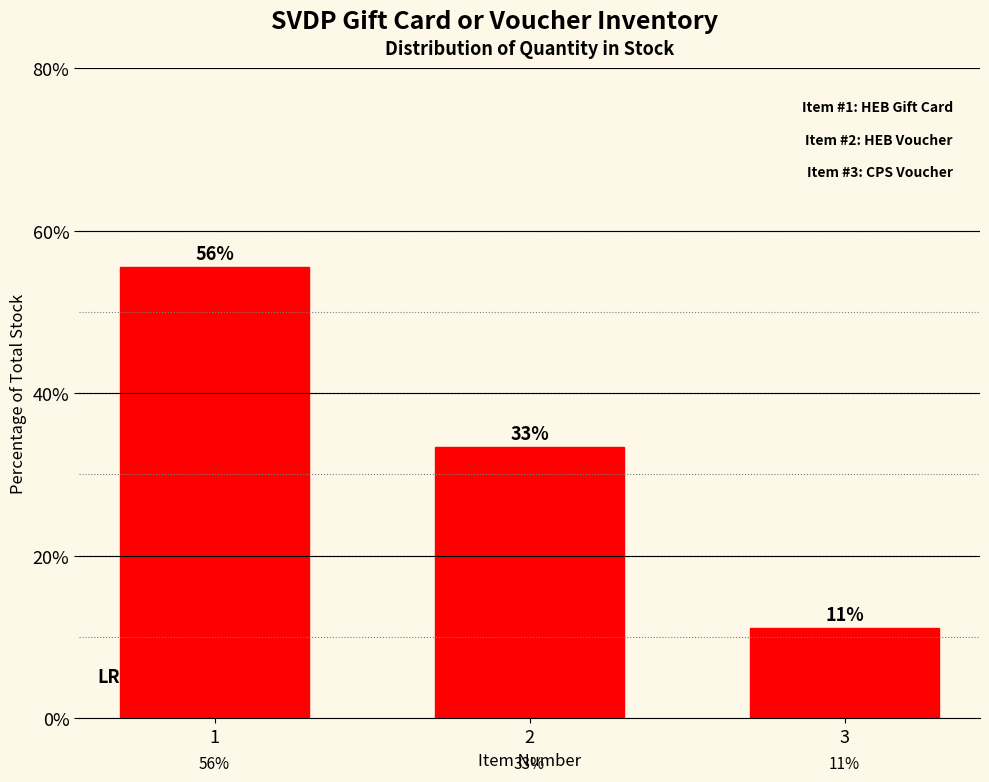

How many bars are there in total?

3